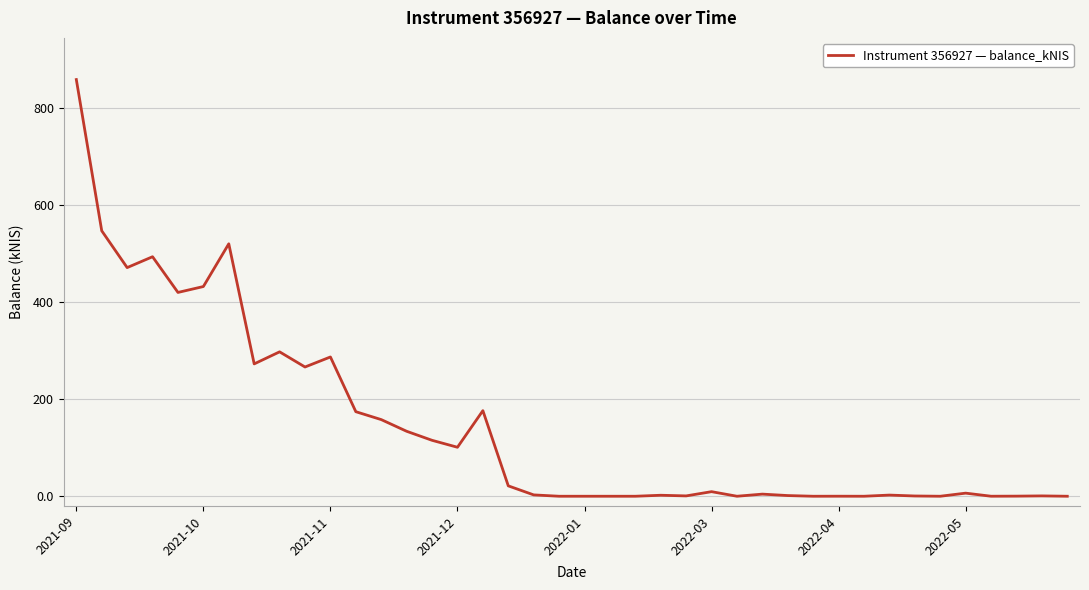

What is the greatest value displayed?

857.8